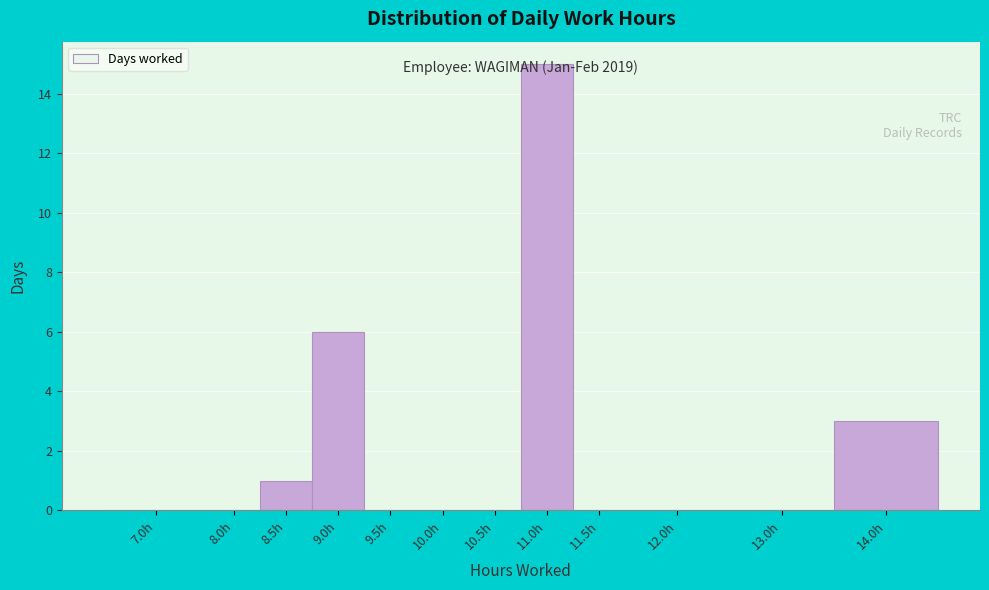

At which category does the chart reach its peak across all series?

11.0h